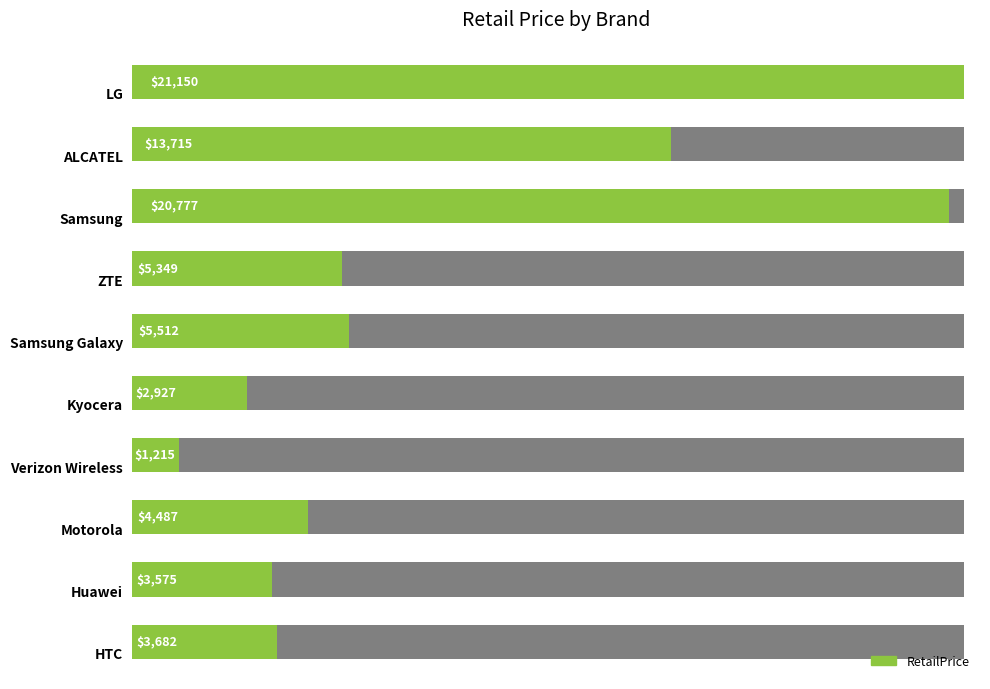

What is the difference between the second highest and minimum values?

19561.8